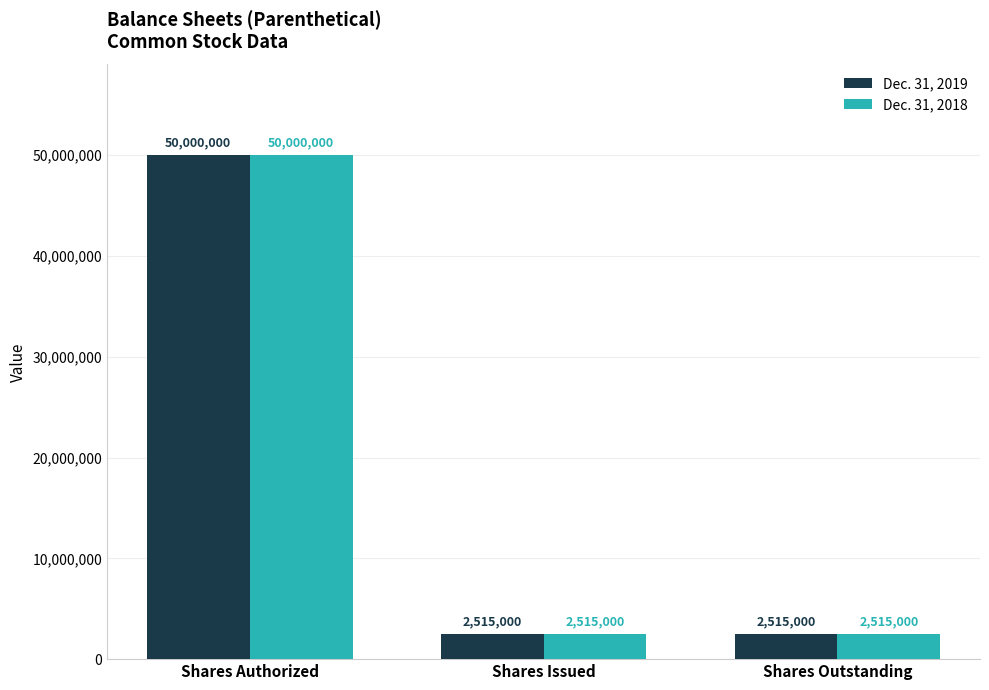

Reading left to right, what are all the values shown in this chart?

Dec. 31, 2019: 50000000	2515000	2515000
Dec. 31, 2018: 50000000	2515000	2515000